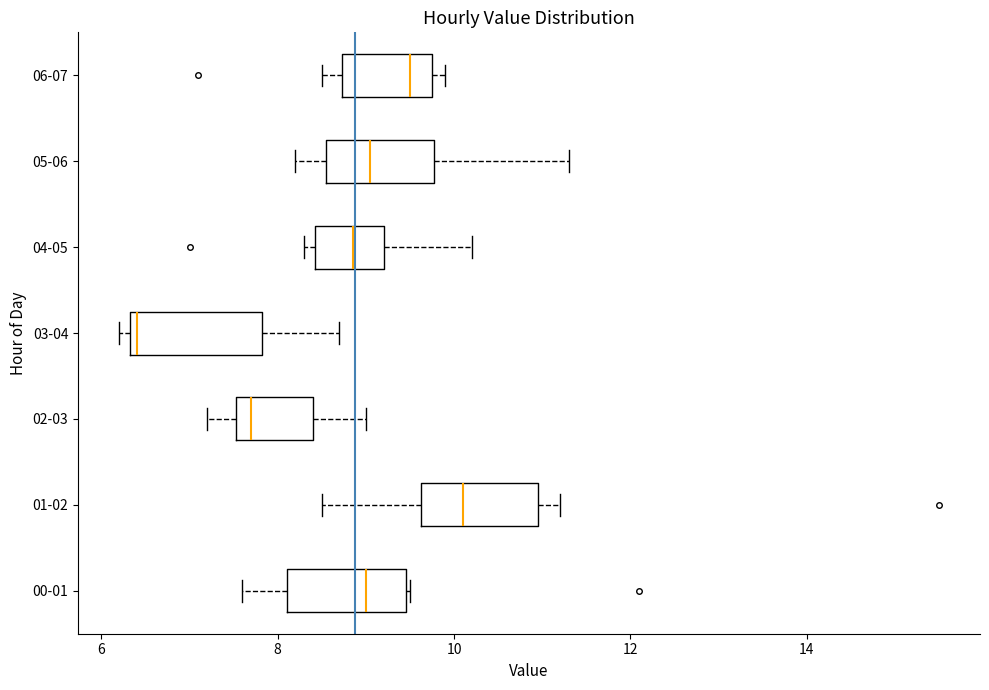

Which box's median line is the furthest to the right?

01-02